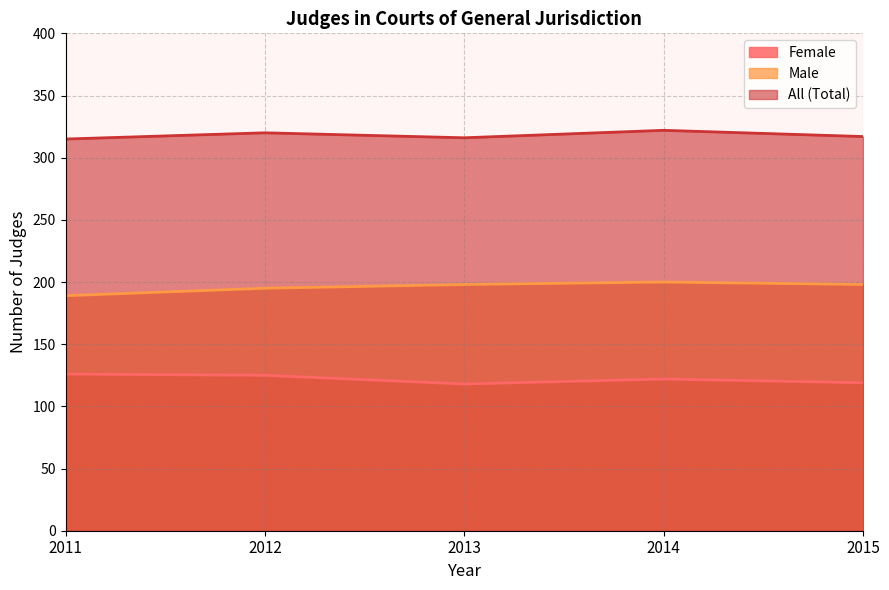

True or false: male has a value of 55 at 2013.

False